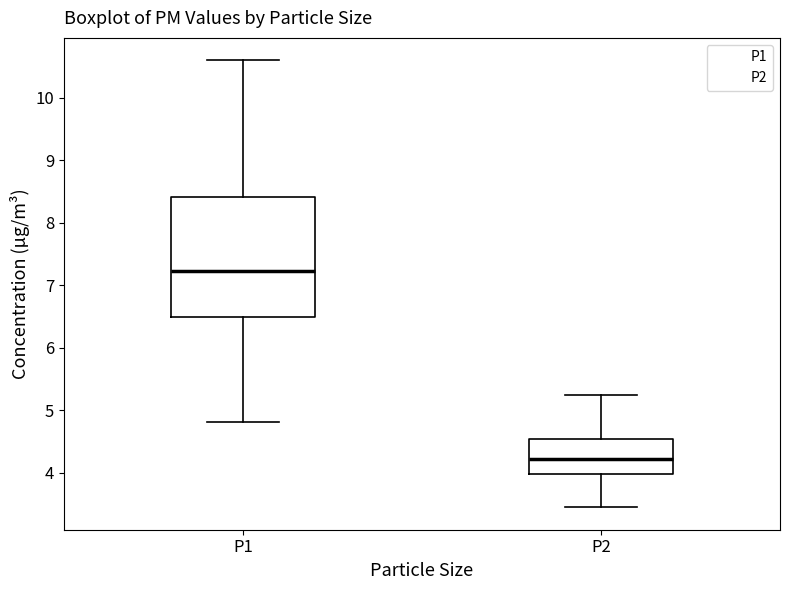

Reading left to right, read every box against the y-axis: the position of its median line, the range the box covers, and the ends of its whiskers. The values are not printed on the chart, so give them approximately, as read against the axis.

P1: median 7.2, box 6.5 to 8.4, whiskers 4.8 to 10.6
P2: median 4.2, box 4.0 to 4.6, whiskers 3.5 to 5.3